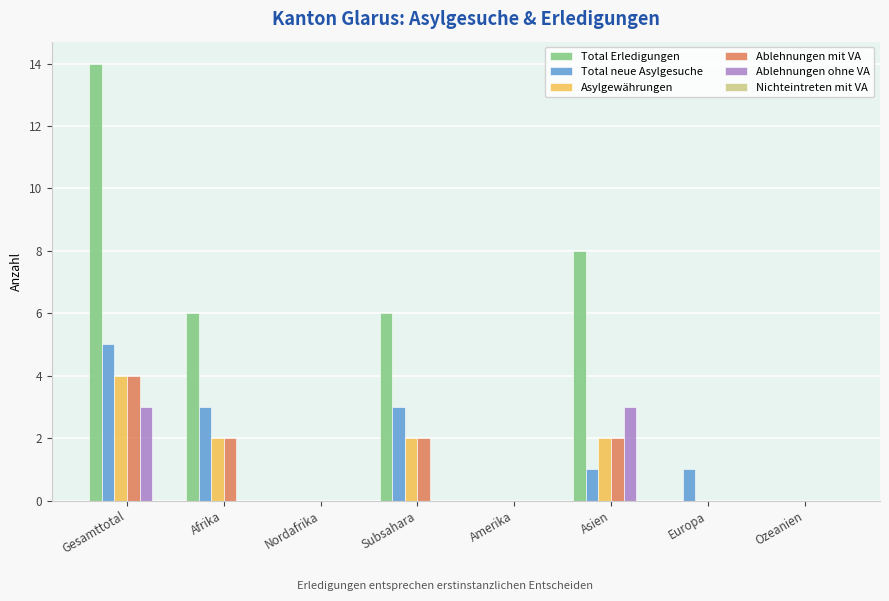

What is the sum of all Asylgewährungen values?

10